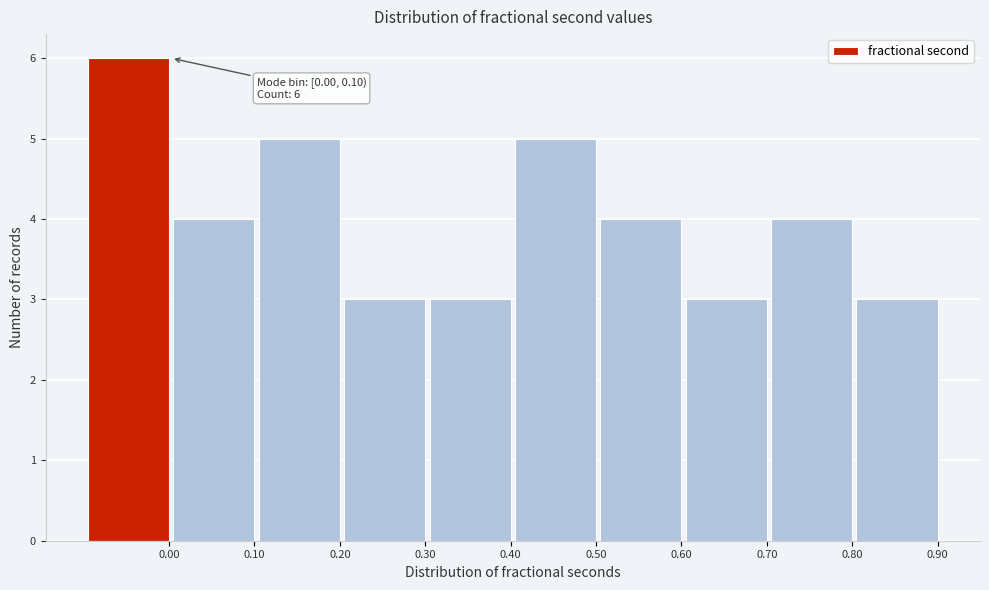

Reading left to right, list all the values displayed in this chart.

0.00=6	0.10=4	0.20=5	0.30=3	0.40=3	0.50=5	0.60=4	0.70=3	0.80=4	0.90=3